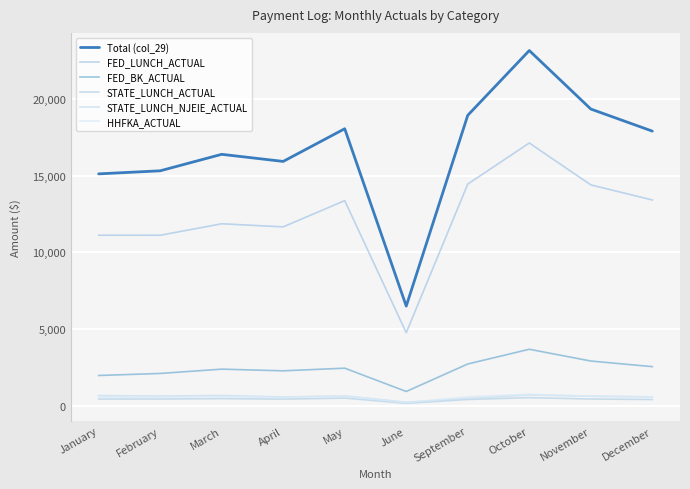

How many interior local valleys does the HHFKA_ACTUAL series have?

2